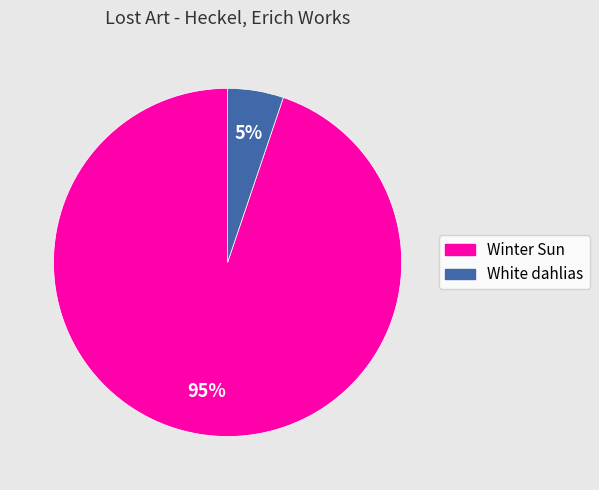

Count the number of slices in the pie.

2